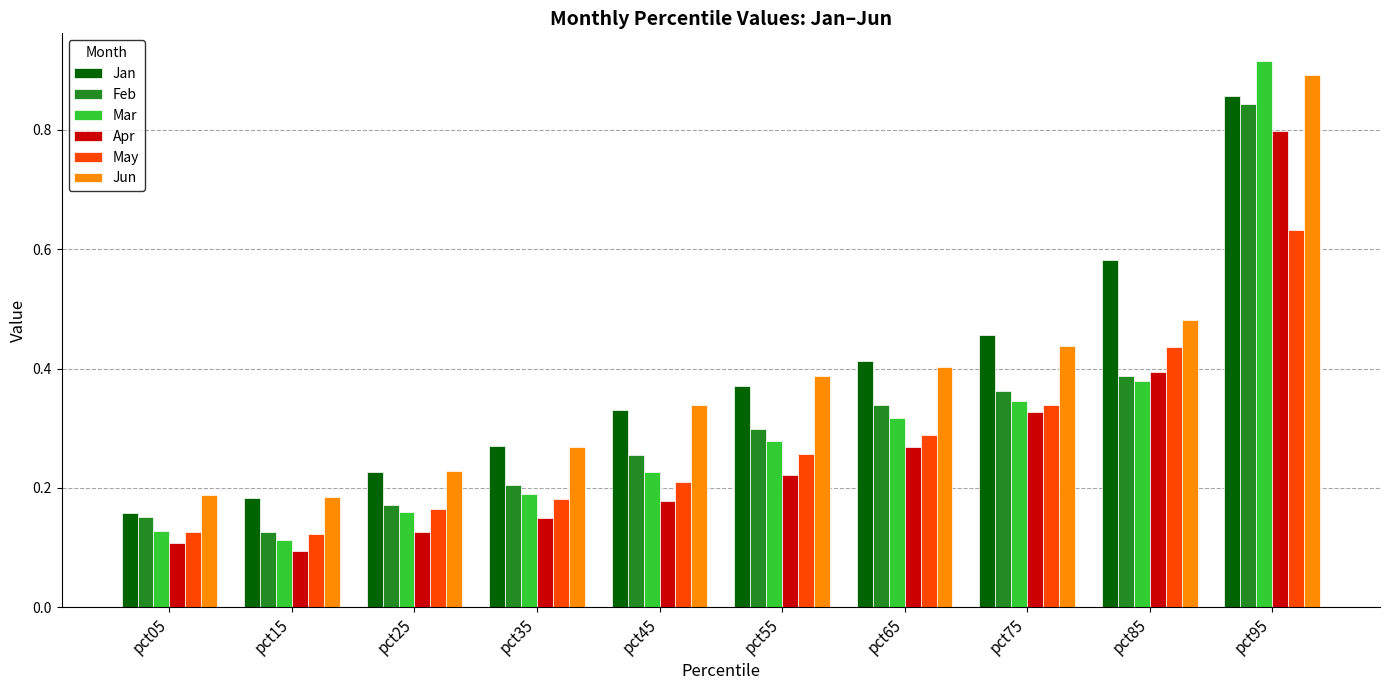

The value of Jun at pct15 is 0.3. True or false?

False